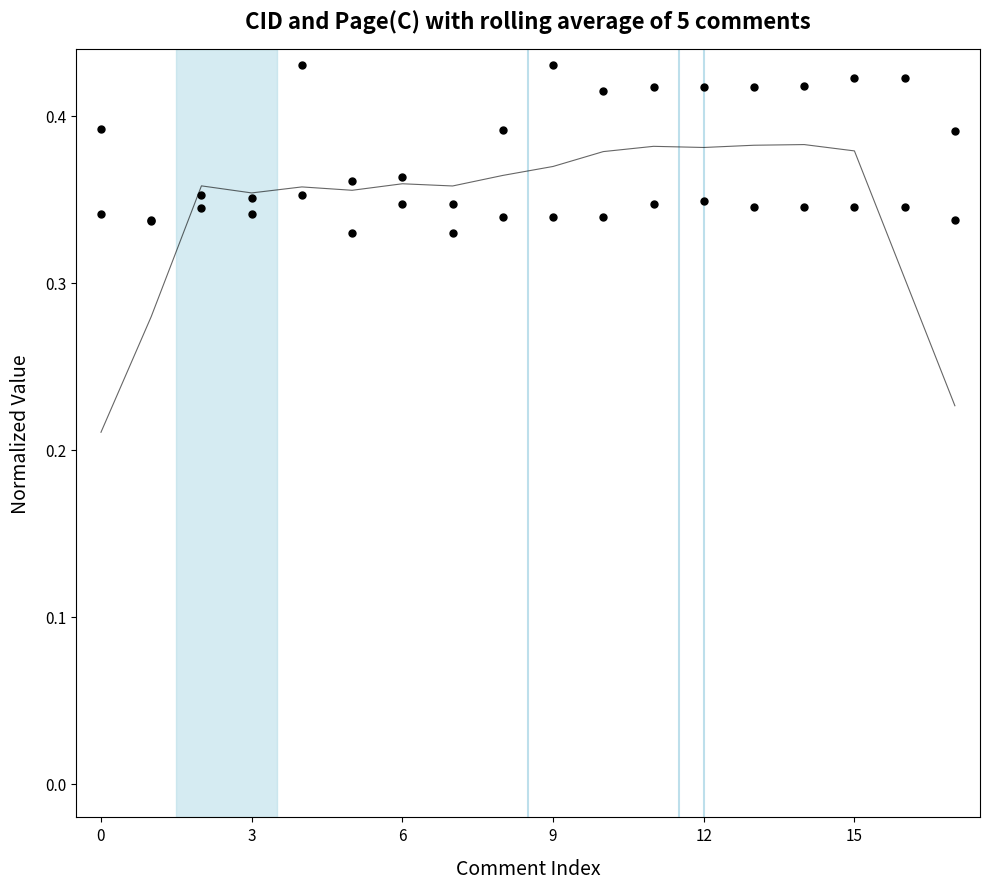

What are all the series names shown in the legend?

Rolling avg (5 pts), CID (normalized), Page(C) (normalized)